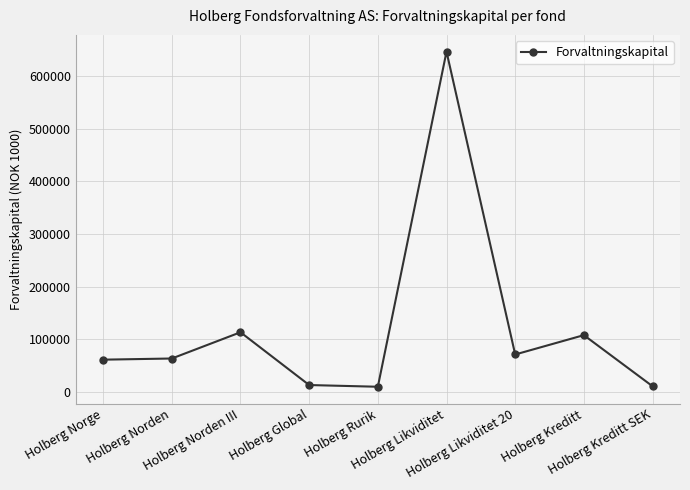

Between Holberg Global and Holberg Likviditet, which is larger?

Holberg Likviditet